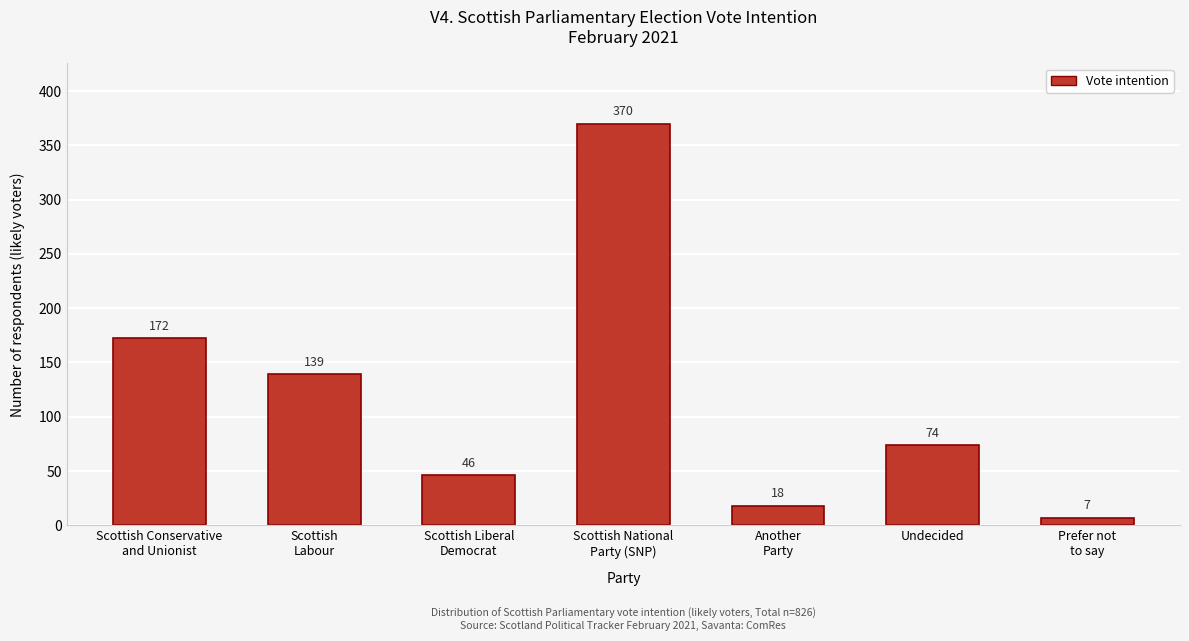

Reading right to left, what are all the values shown in this chart?

7	74	18	370	46	139	172